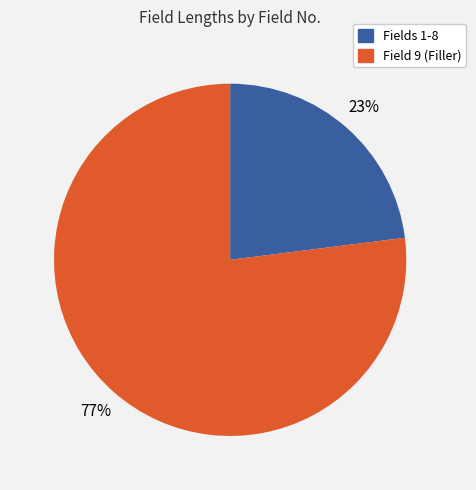

To the nearest percent, what is the average slice percentage?

50%